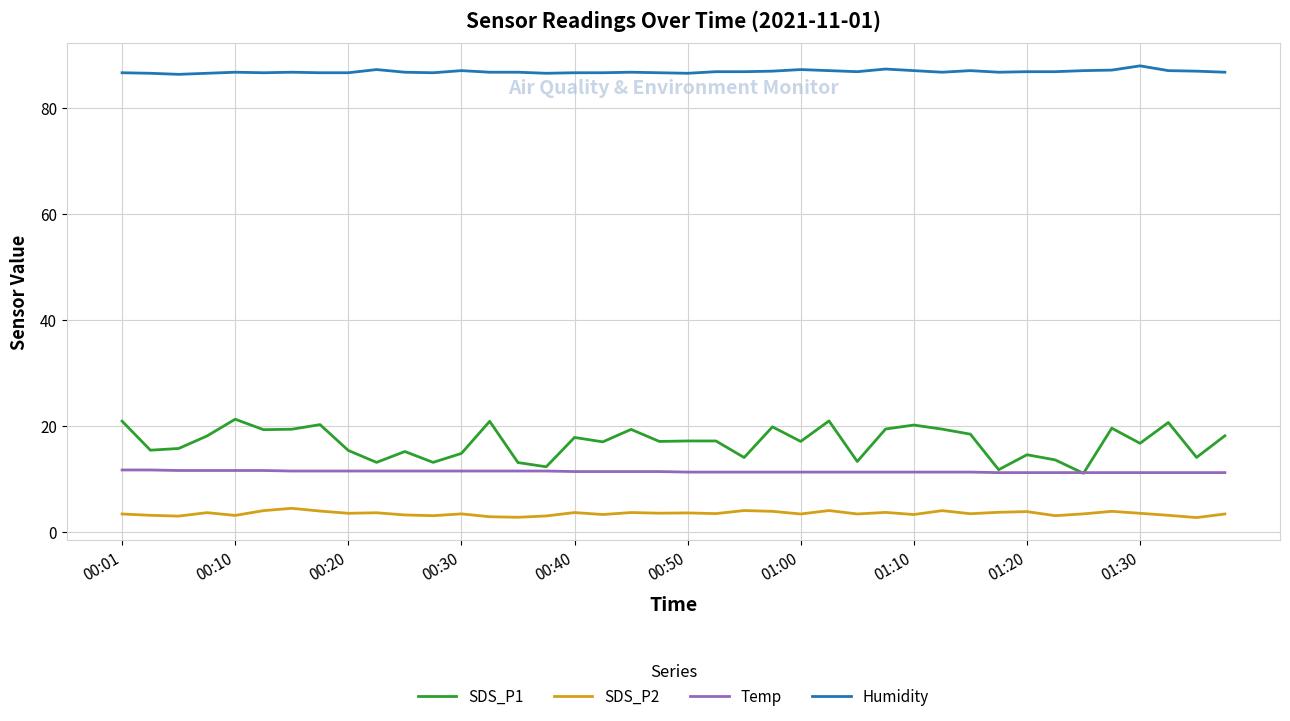

Which series has the largest total across all categories?

Humidity